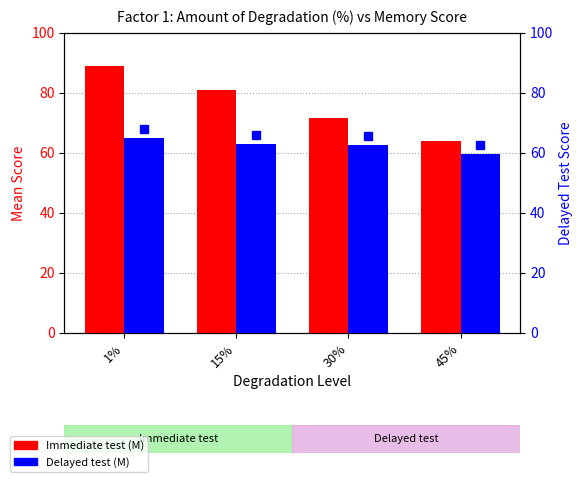

What is the total value across all series at 30%?

134.0